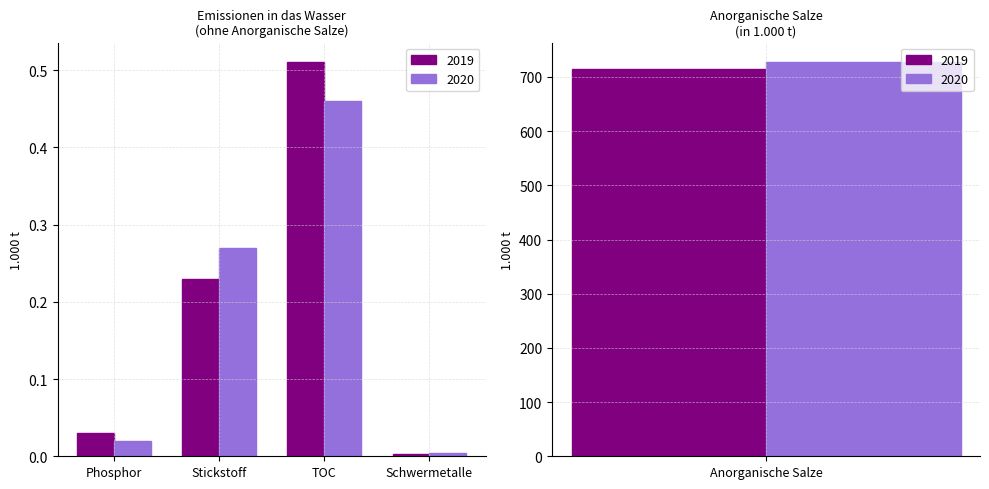

What is the sum of all 2020 values?

727.8